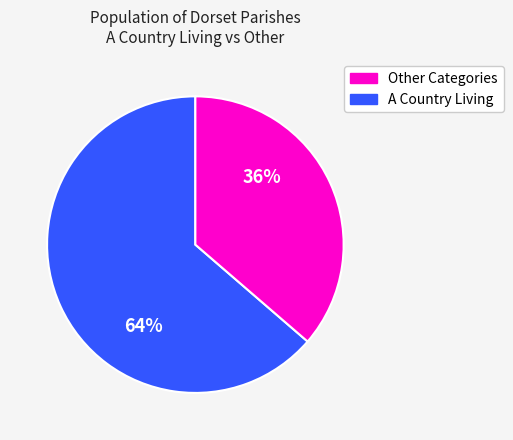

To the nearest percent, what is the average slice percentage?

50%